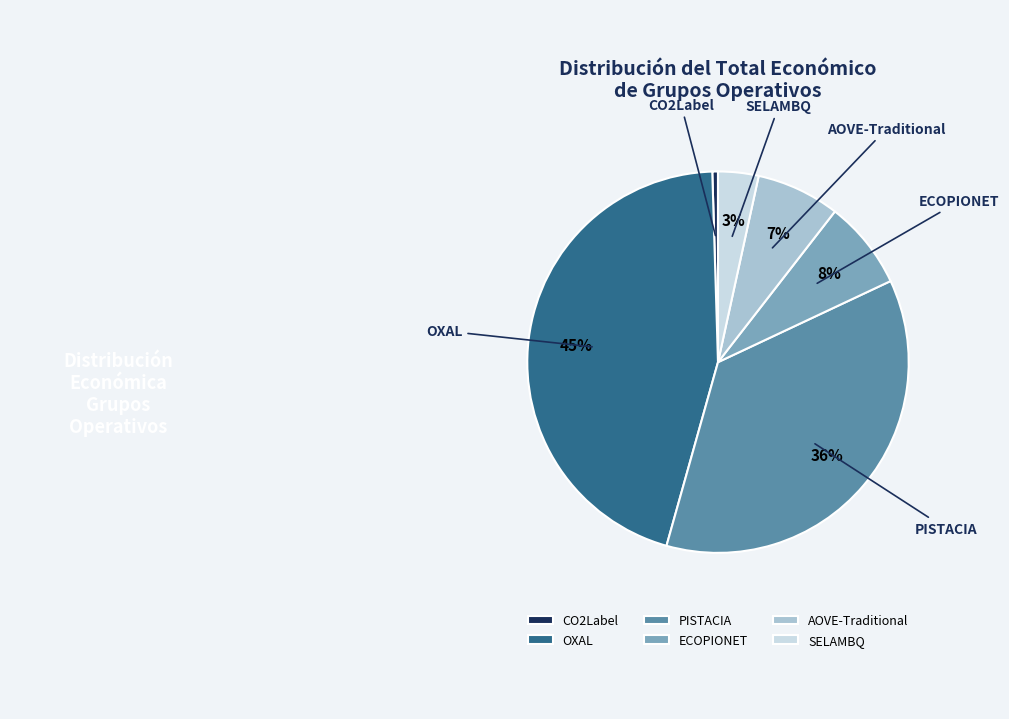

Which category has the smallest portion of the pie?

CO2Label